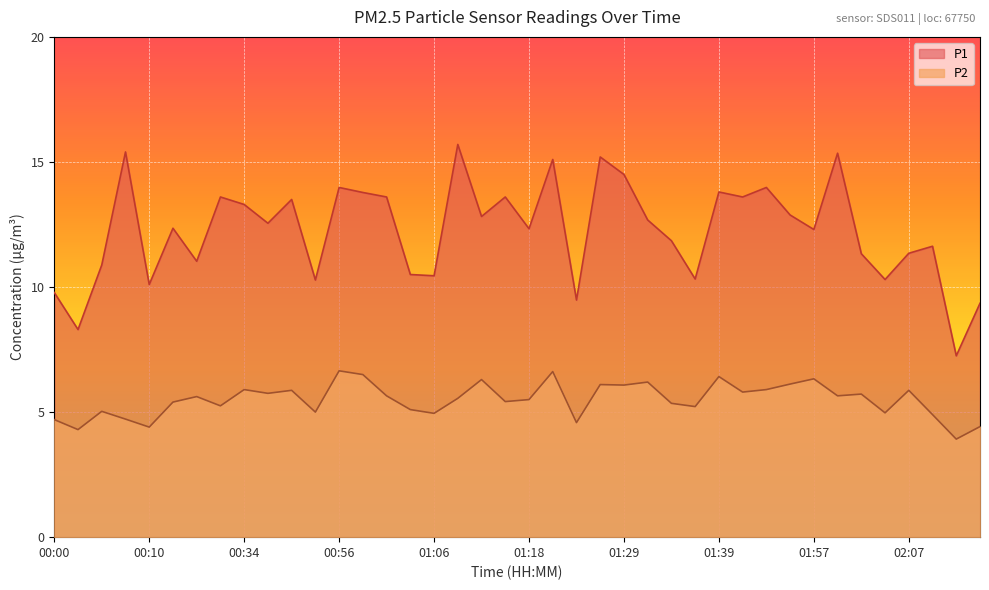

At which category is the sum across all series the highest?

01:21